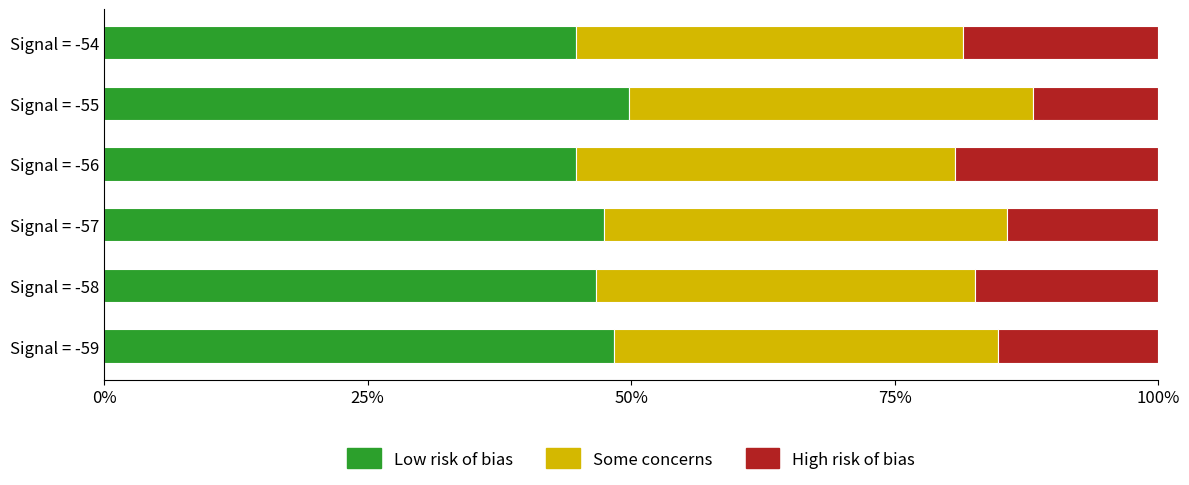

True or false: Low risk of bias has a value of 47.4 at Signal = -57.

True